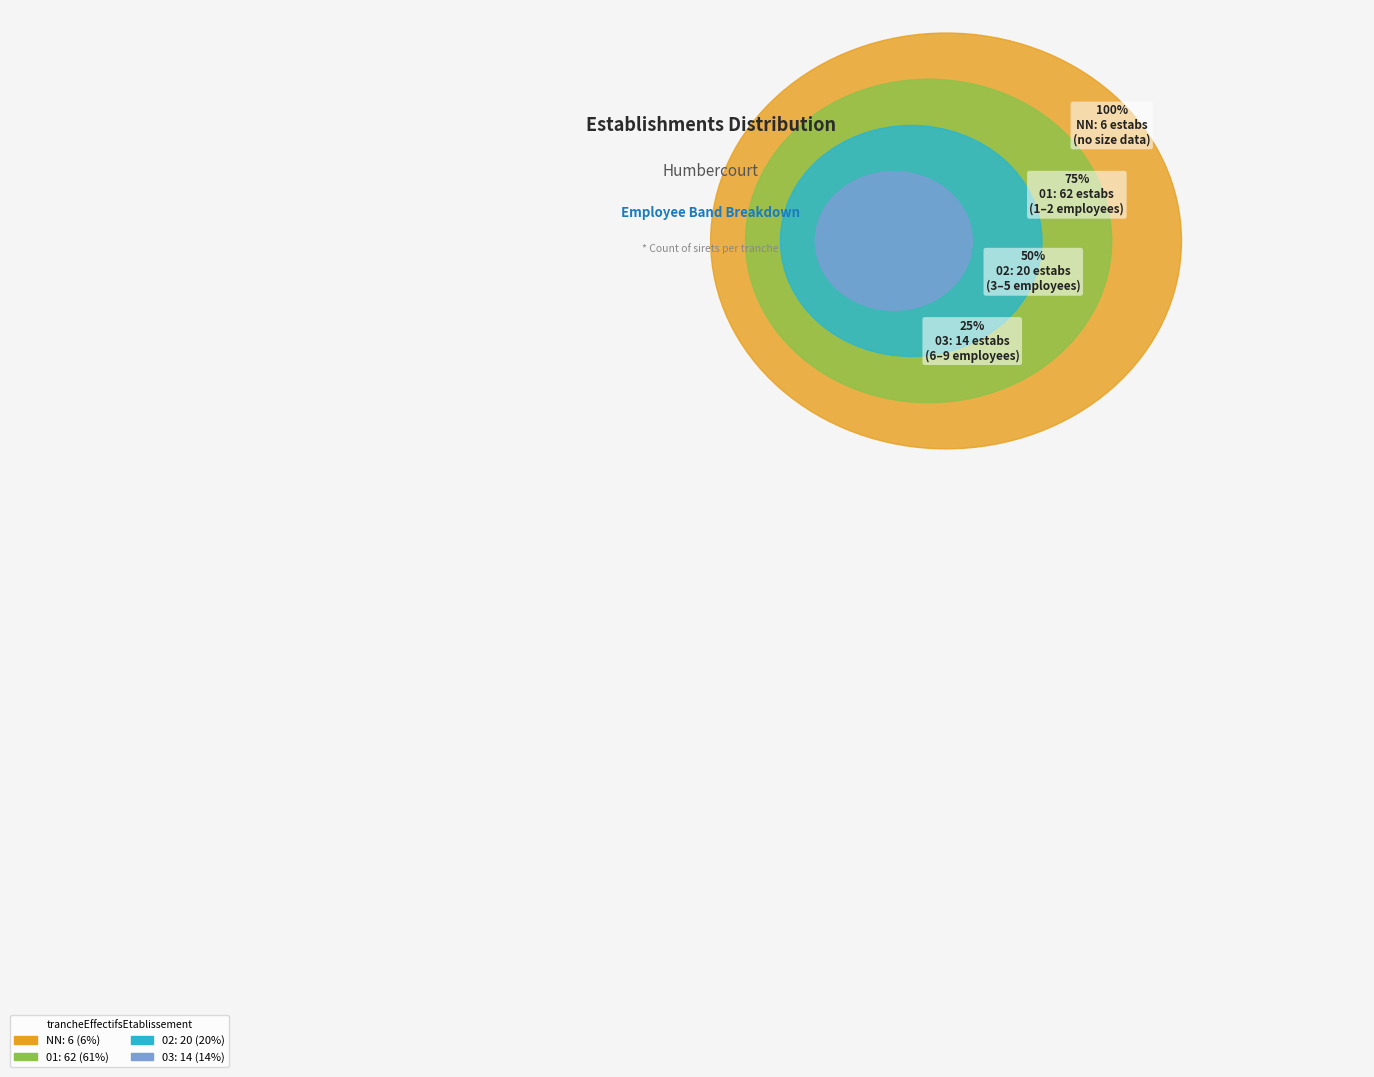

Is it true that 02 is 20% of the pie?

True